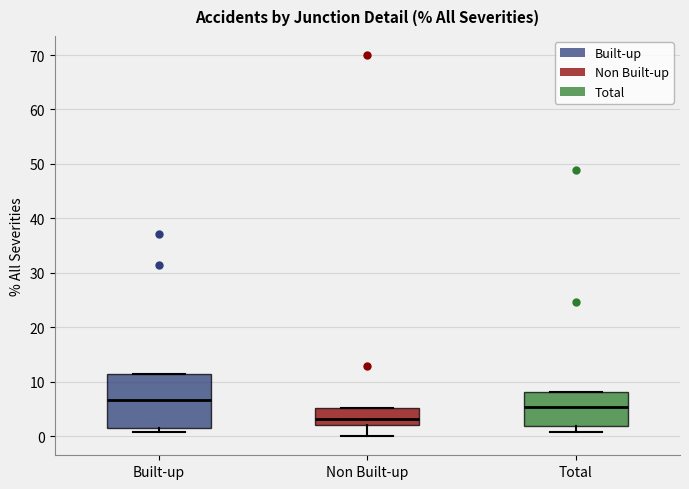

Reading left to right, transcribe this box plot: for each box, give where its median line is, the range the box spans, and where its two whiskers end, as read against the y-axis. The values are not printed on the chart, so give them approximately, as read against the axis.

Built-up: median 7, box 2 to 11, whiskers 1 to 11
Non Built-up: median 3, box 2 to 5, whiskers 0 to 5
Total: median 5, box 2 to 8, whiskers 1 to 8